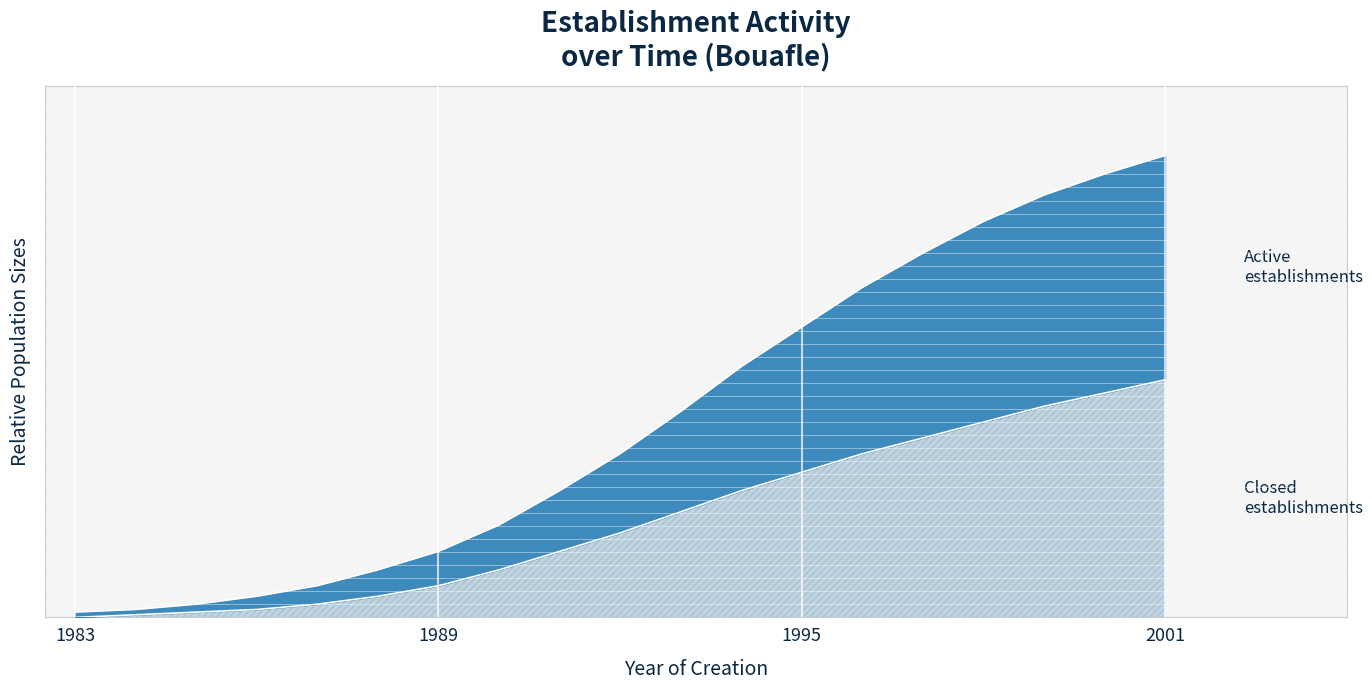

True or false: Active establishments and Closed establishments intersect in this chart.

False